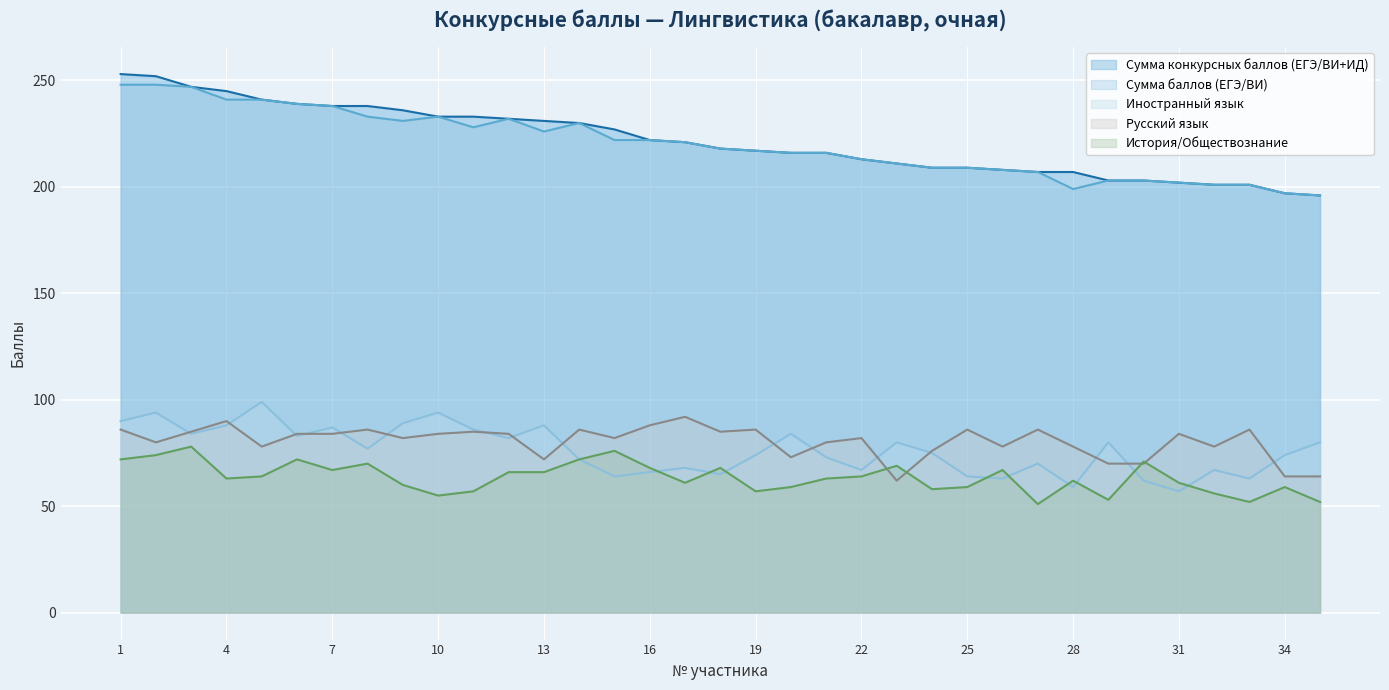

True or false: История/Обществознание has a value of 88 at 7.

False